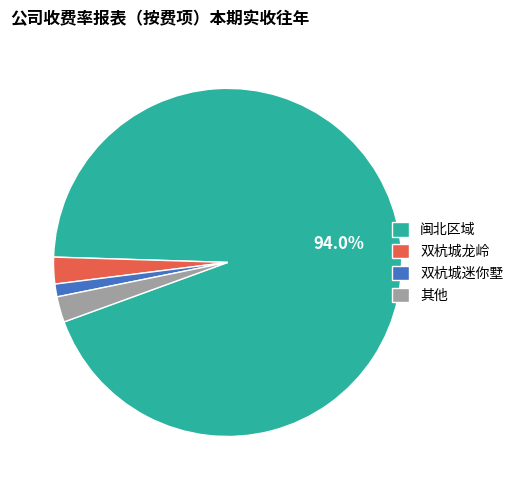

Combined, do 其他 and 闽北区域 account for over 50%?

Yes